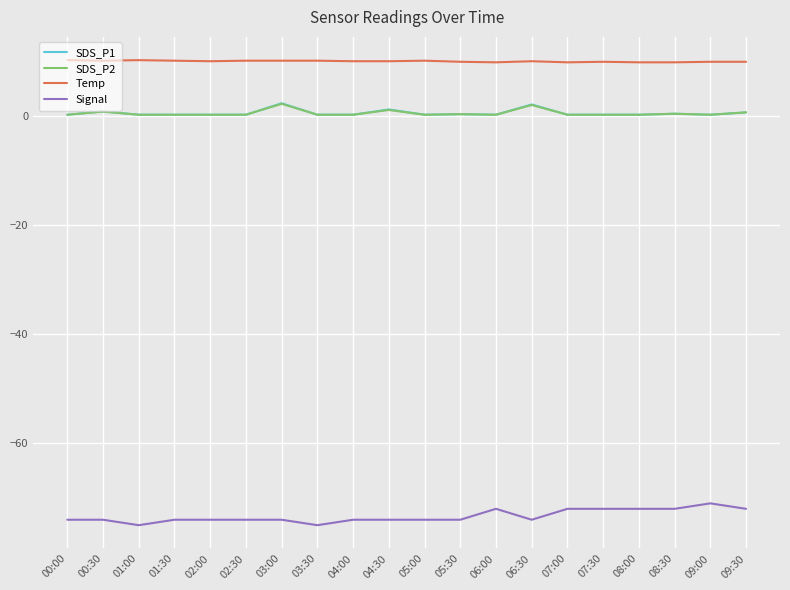

True or false: Temp has a value of 10.0 at 04:00.

True